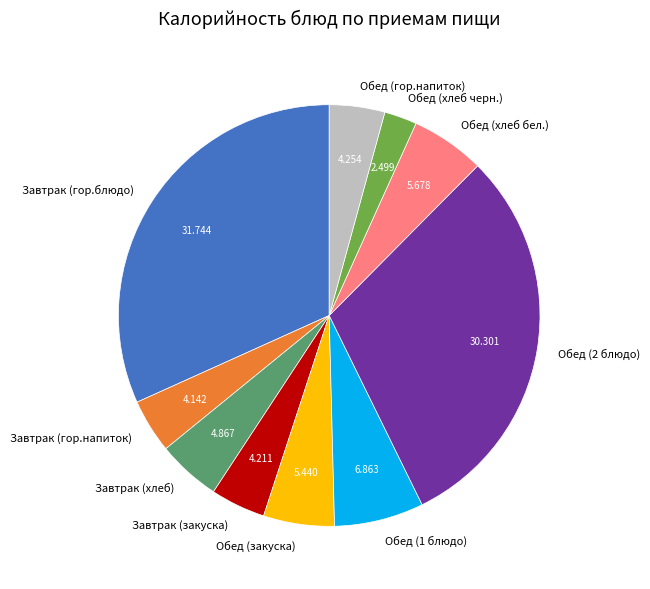

The Завтрак (закуска) slice represents 4% of the pie. True or false?

True